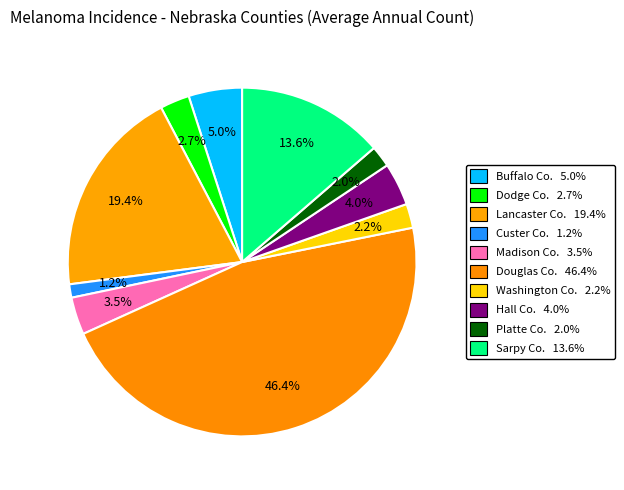

Count the number of slices in the pie.

10